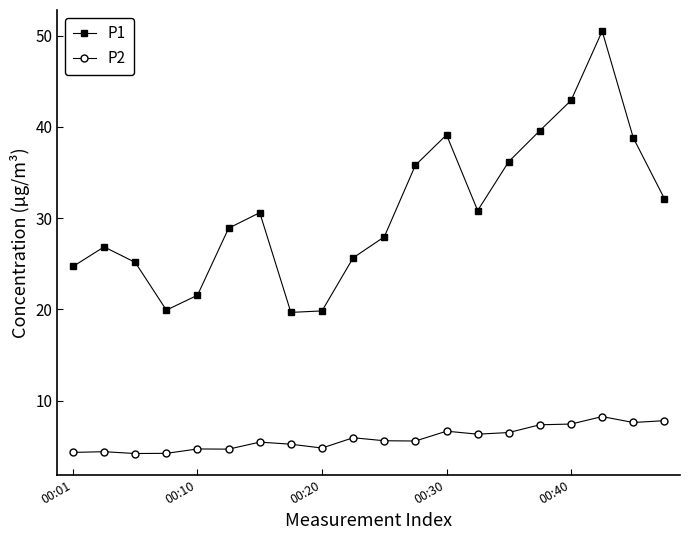

What is the value of the P1 point at the 18th from the left?

50.5